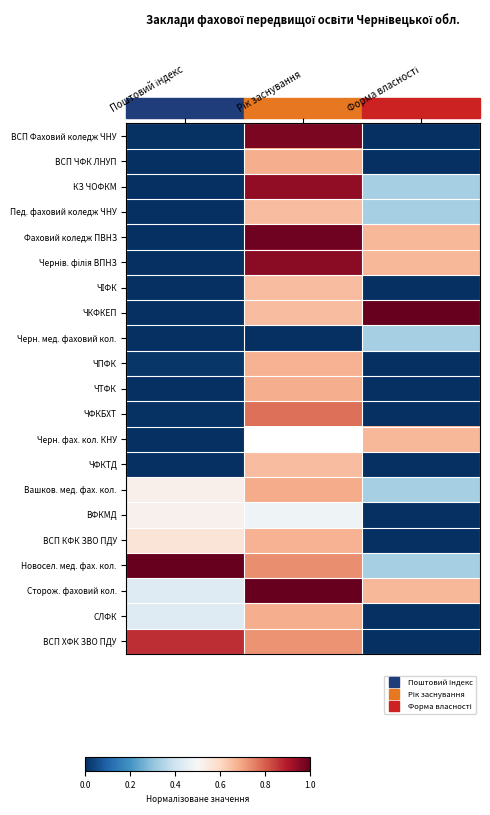

At Поштовий індекс, list the series in order from smallest to largest.

Фаховий коледж ПВНЗ, ЧІФК, Черн. мед. фаховий кол., ЧФКТД, ВСП ЧФК ЛНУП, КЗ ЧОФКМ, Пед. фаховий коледж ЧНУ, ЧТФК, ЧКФКЕП, Чернів. філія ВПНЗ, Черн. фах. кол. КНУ, ЧФКБХТ, ВСП Фаховий коледж ЧНУ, ЧПФК, Сторож. фаховий кол., СЛФК, ВФКМД, Вашков. мед. фах. кол., ВСП КФК ЗВО ПДУ, ВСП ХФК ЗВО ПДУ, Новосел. мед. фах. кол.